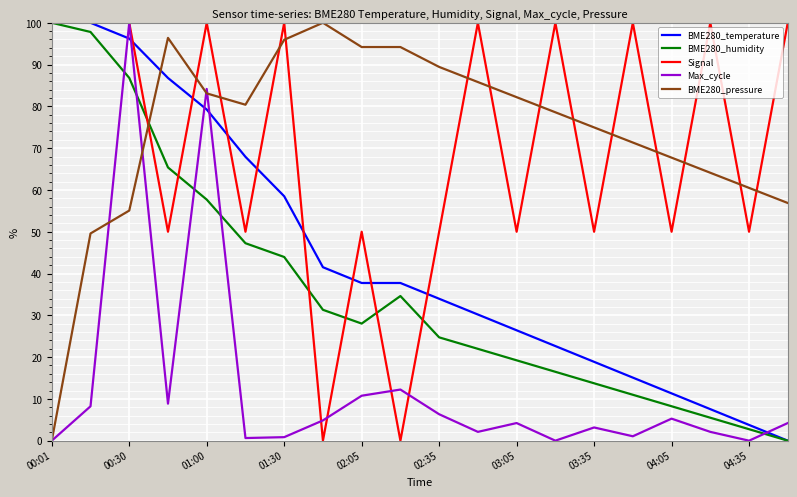

True or false: Signal has more than 1 points higher than both neighbors.

True